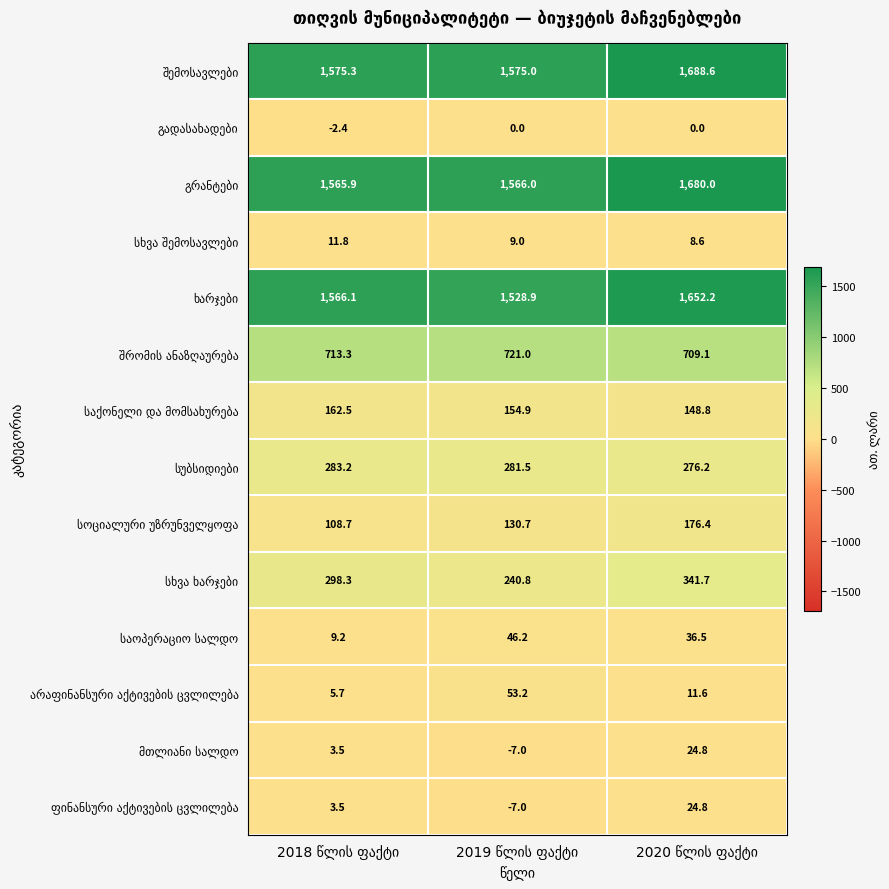

What is the smallest value displayed?

-7.0